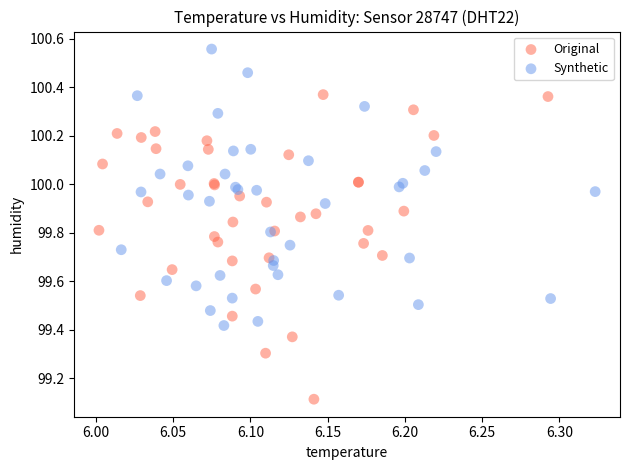

What are all the series names shown in the legend?

Original, Synthetic